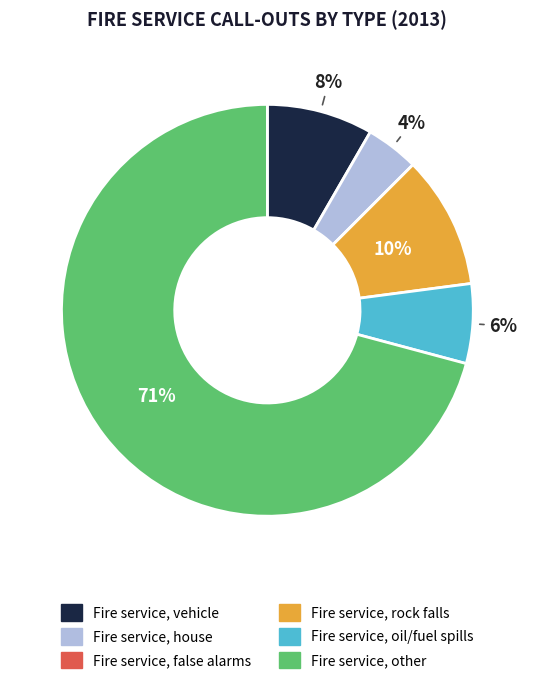

To the nearest percent, what is the average slice percentage?

17%